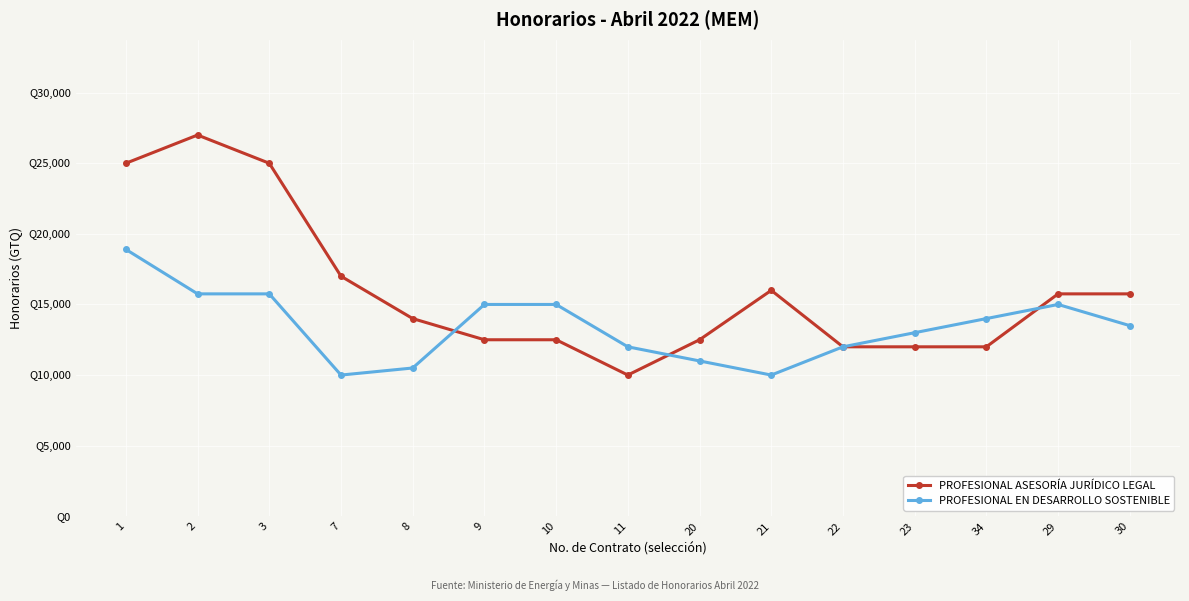

What is the difference between the maximum and minimum values in the PROFESIONAL EN DESARROLLO SOSTENIBLE series?

8900